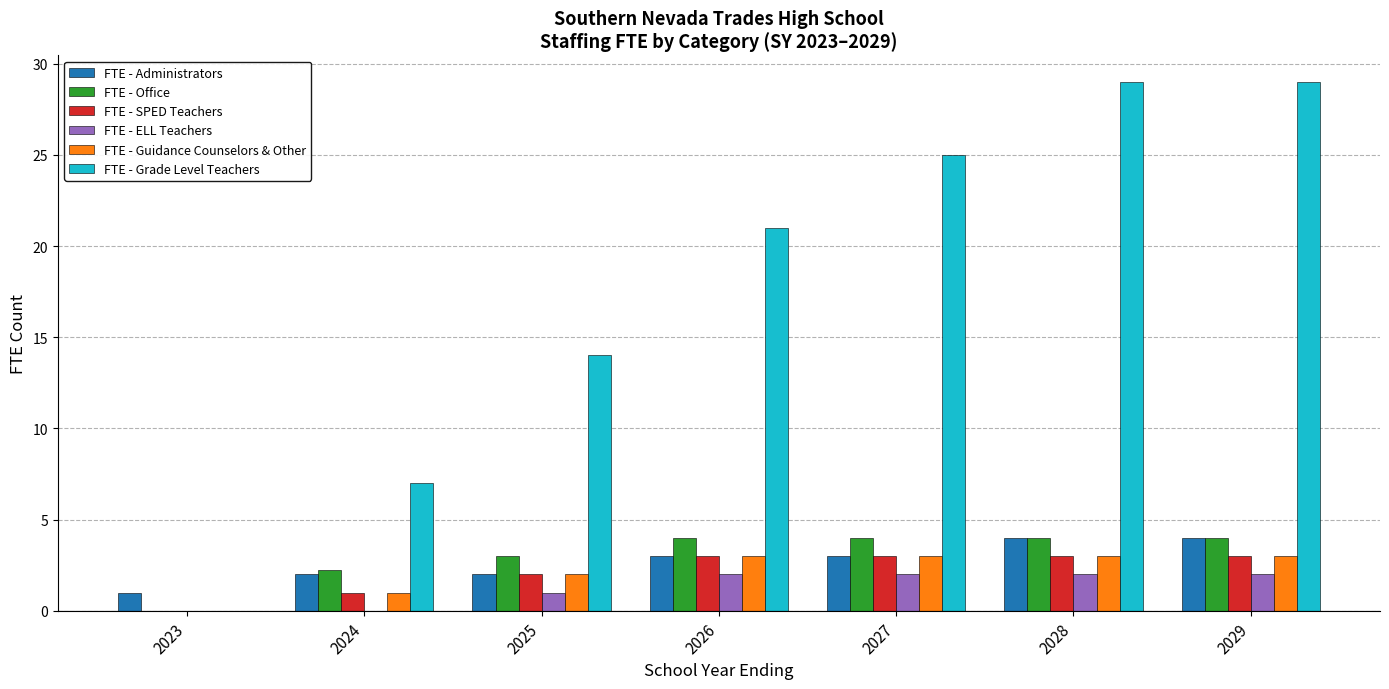

Count the number of categories in the chart.

7